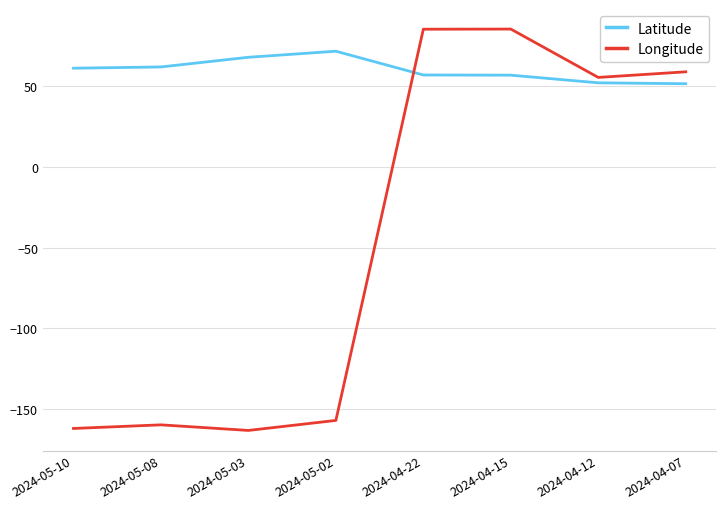

What is the greatest value displayed?

85.0